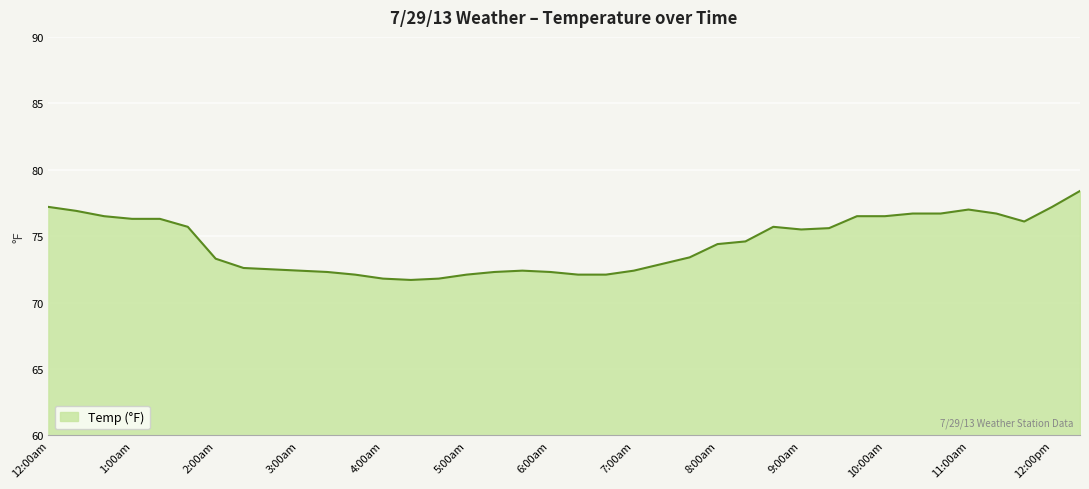

What is the difference between the maximum and minimum values?

6.7